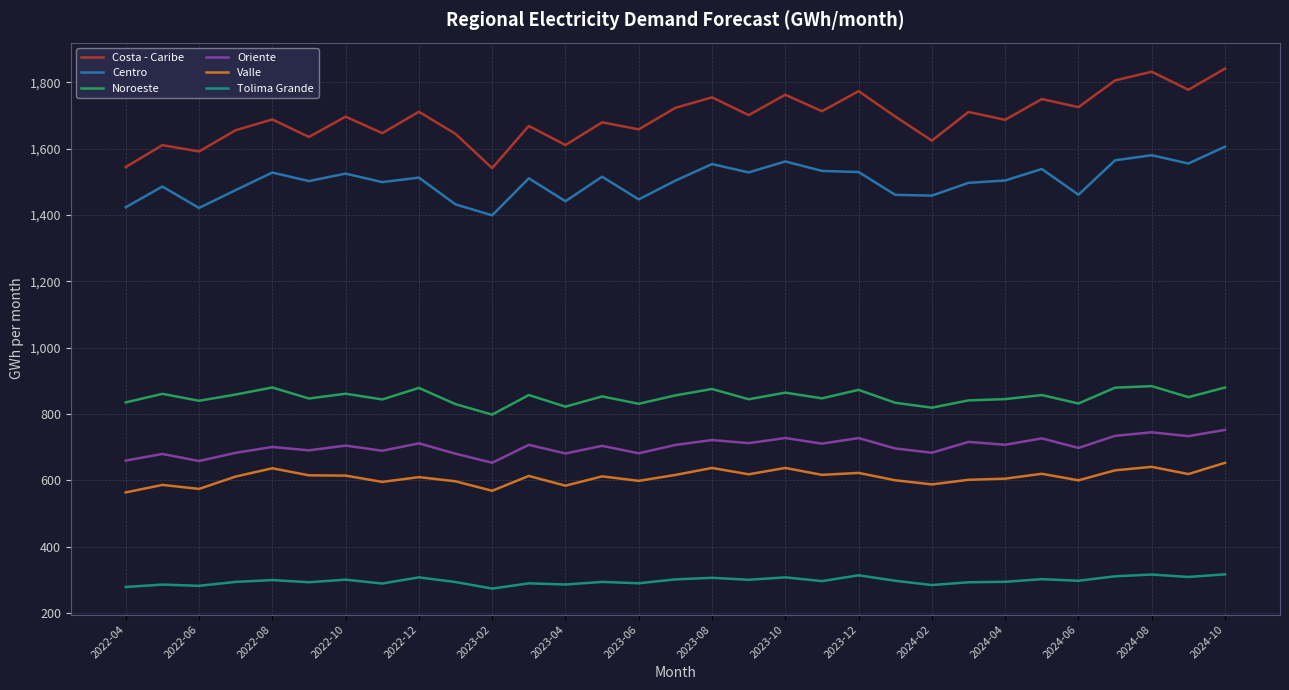

What is the maximum value shown in the chart?

1841.0